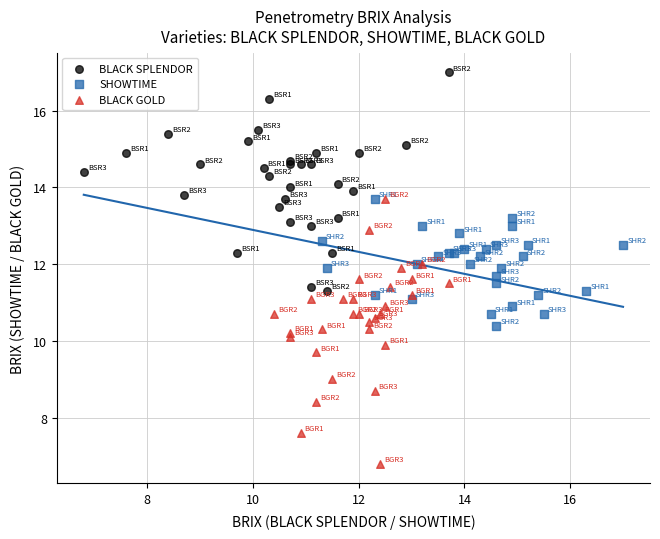

Which series contains the highest Y value?

BLACK SPLENDOR